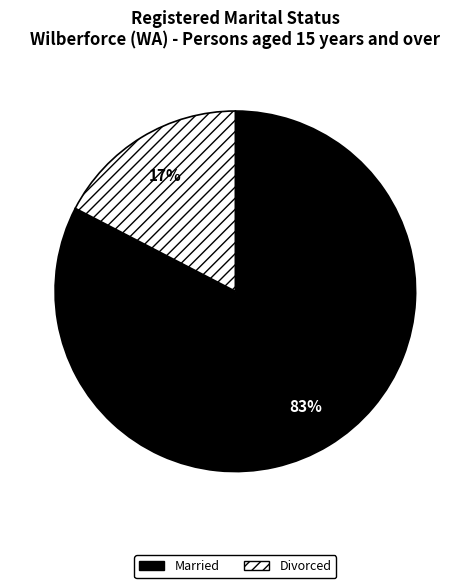

The Married slice represents 83% of the pie. True or false?

True